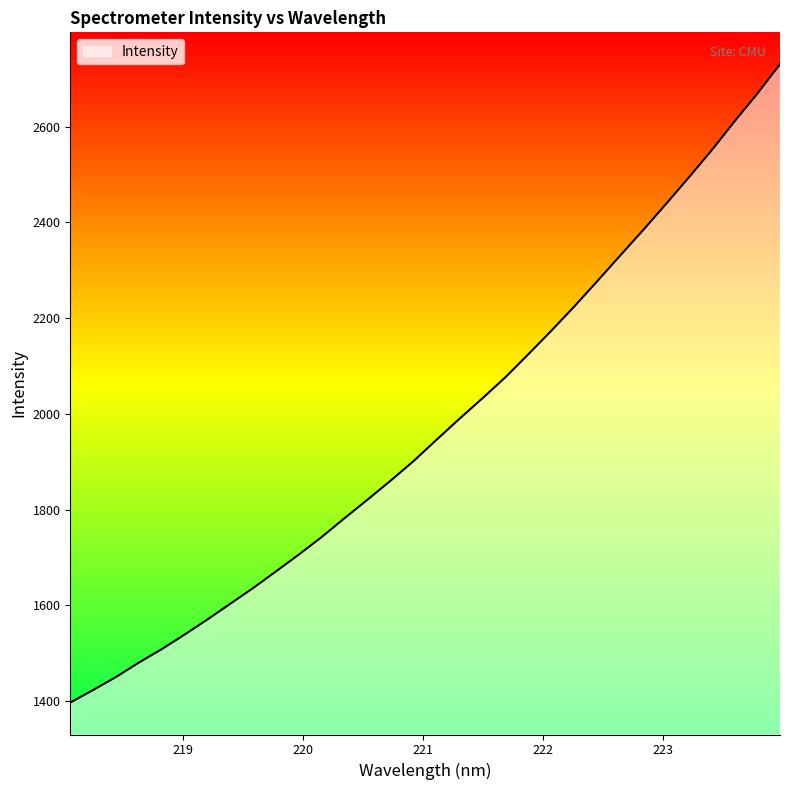

What is the minimum value shown in the chart?

1396.5